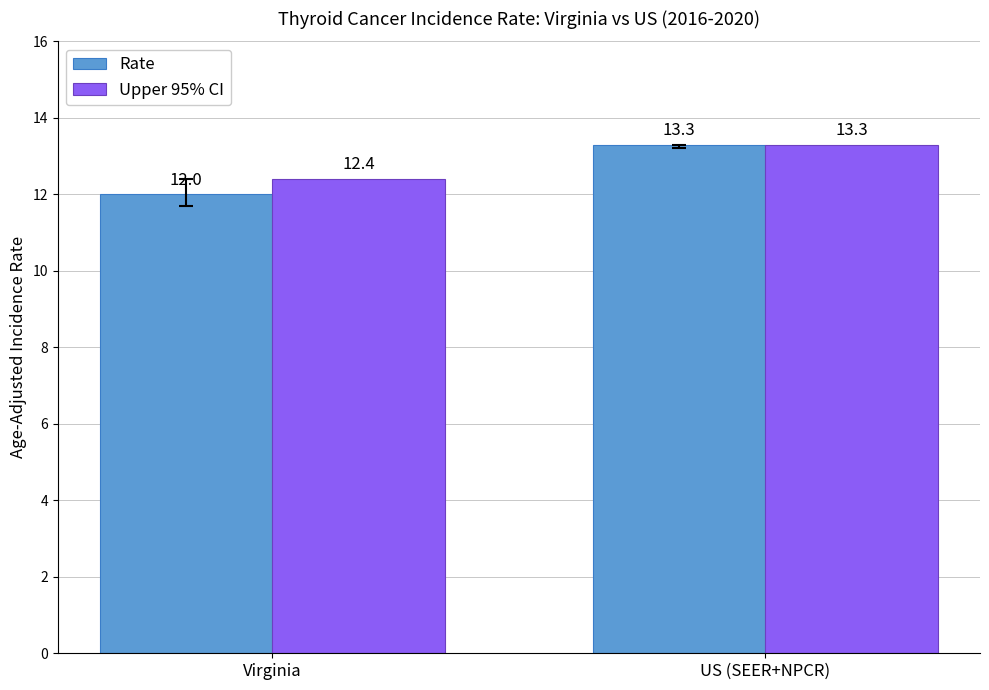

What is the approximate value of Rate at US (SEER+NPCR)?

13.3